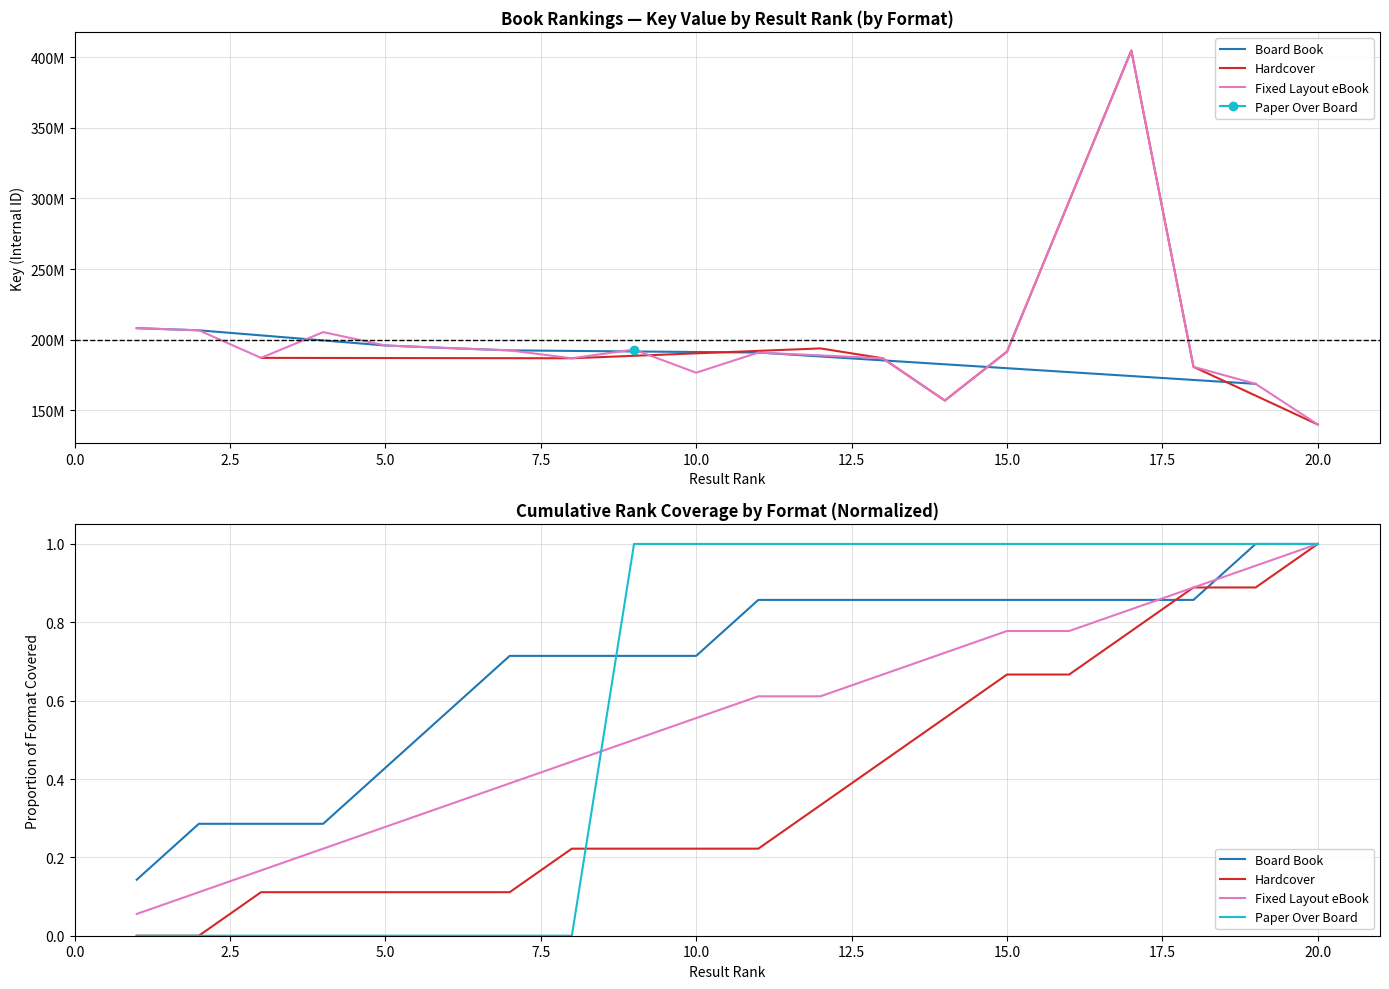

List the series in order of their overall mean, lowest first.

Hardcover, Fixed Layout eBook, Paper Over Board, Board Book